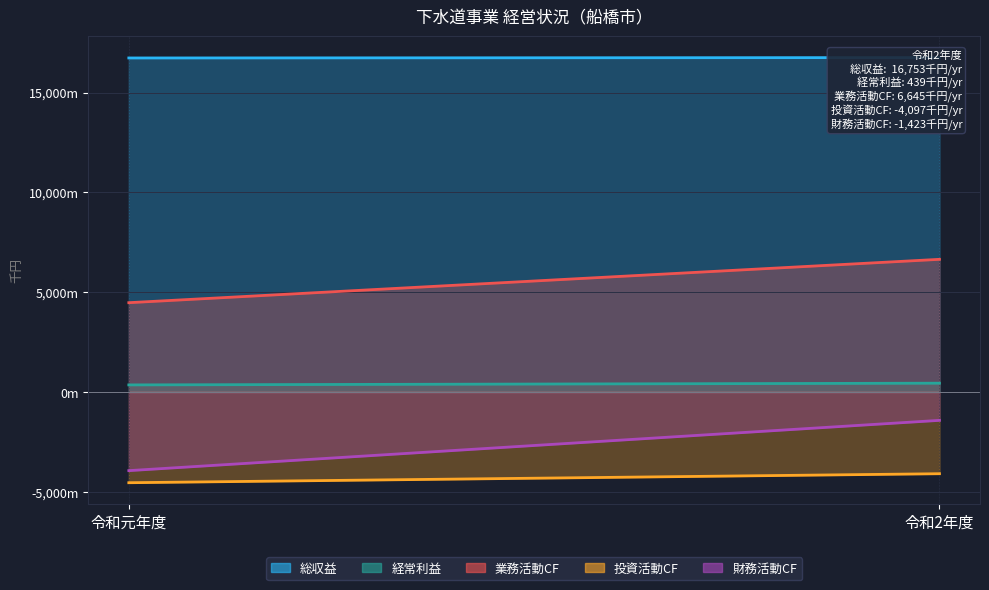

Is it true that 業務活動CF equals 4472312 at 令和元年度?

True